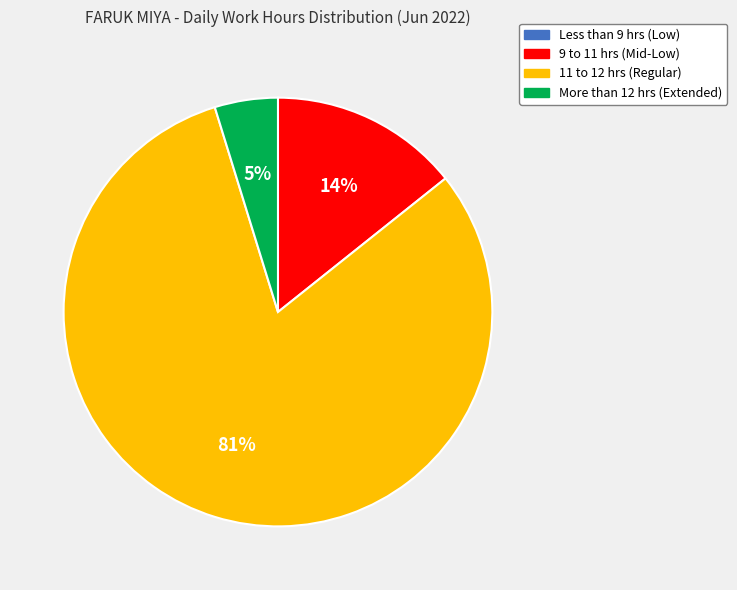

To the nearest percent, what is the difference between the largest and smallest slice percentages?

81%